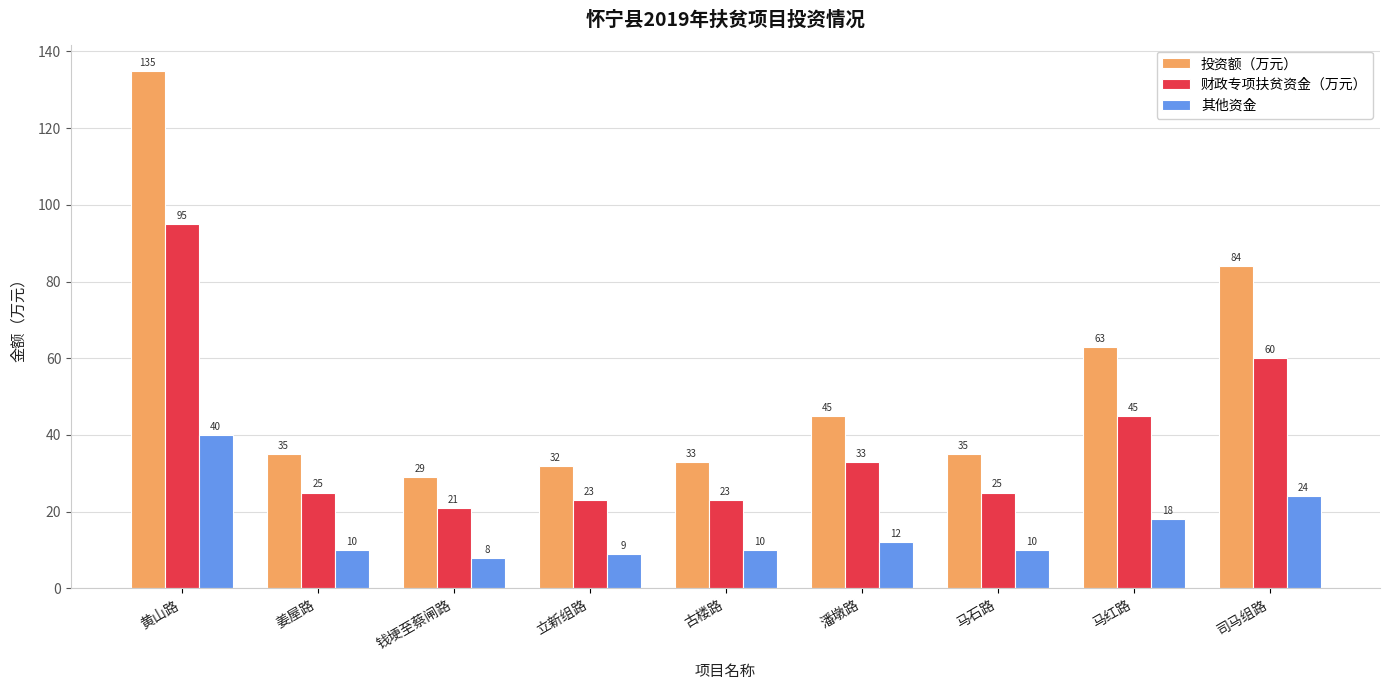

What is the difference between the highest and lowest values at 马红路?

45